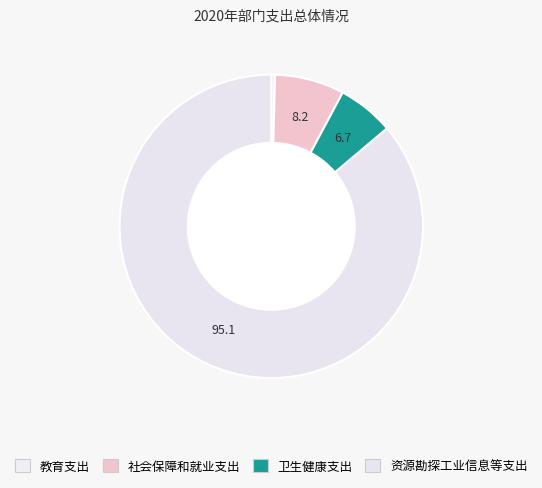

The 资源勘探工业信息等支出 slice represents 95% of the pie. True or false?

False